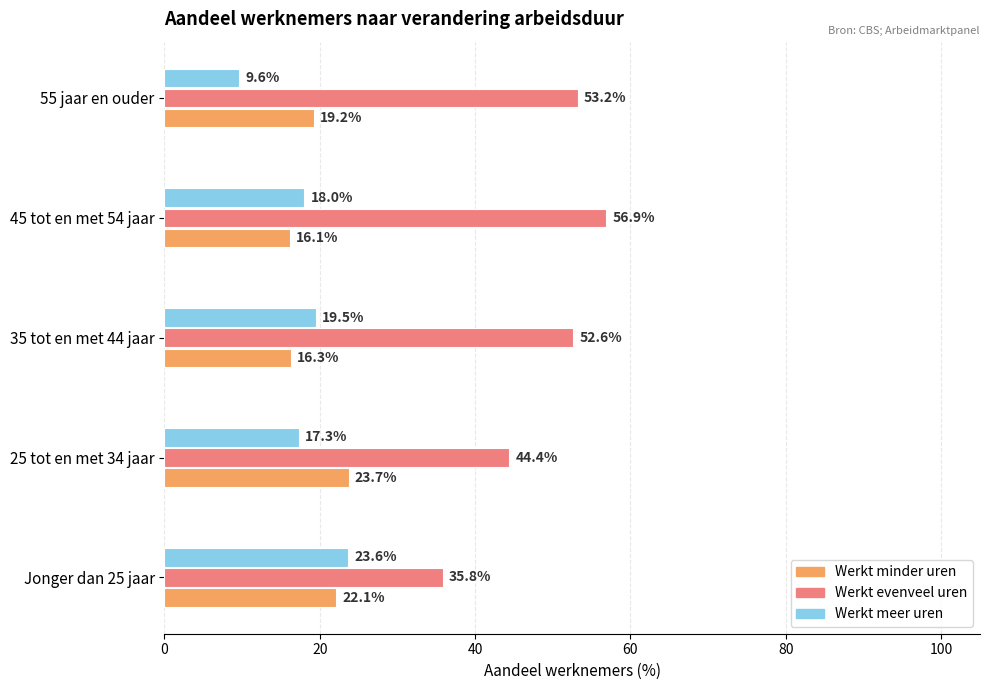

Which series has the largest range (max minus min)?

Werkt evenveel uren